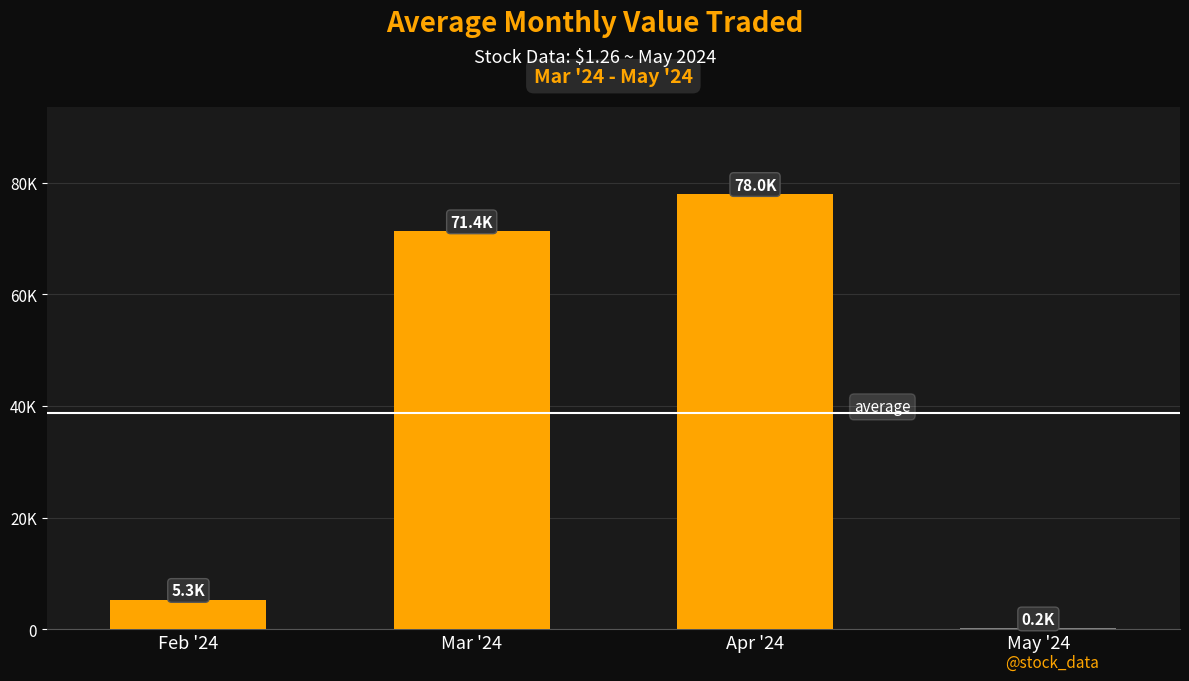

Are the bars horizontal?

No